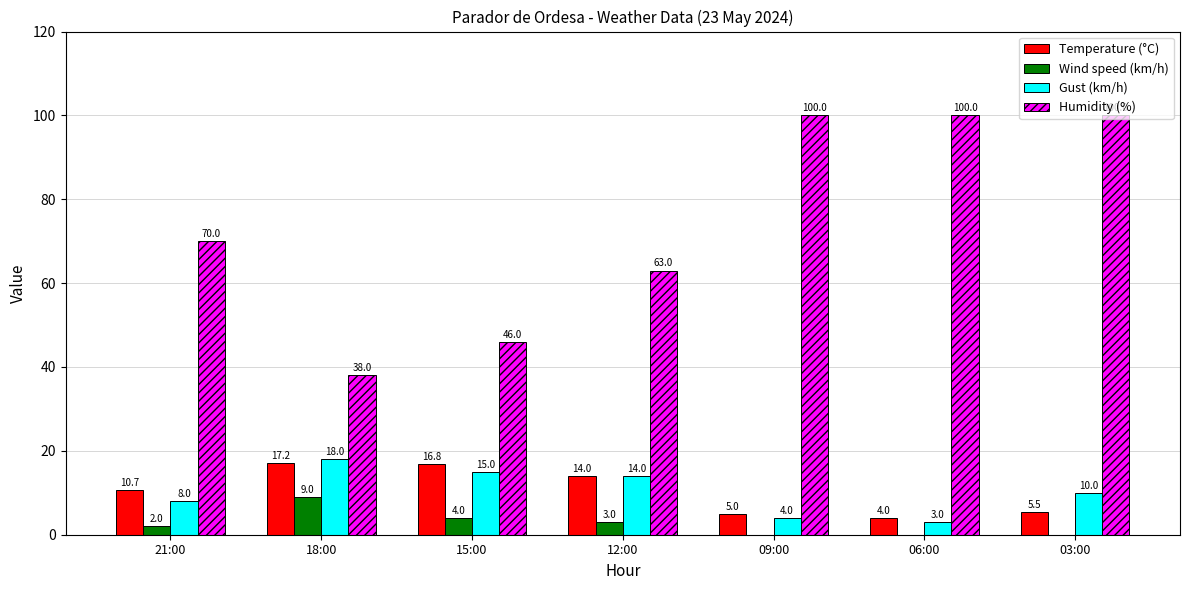

How many values in the Temperature (°C) series exceed 10?

4